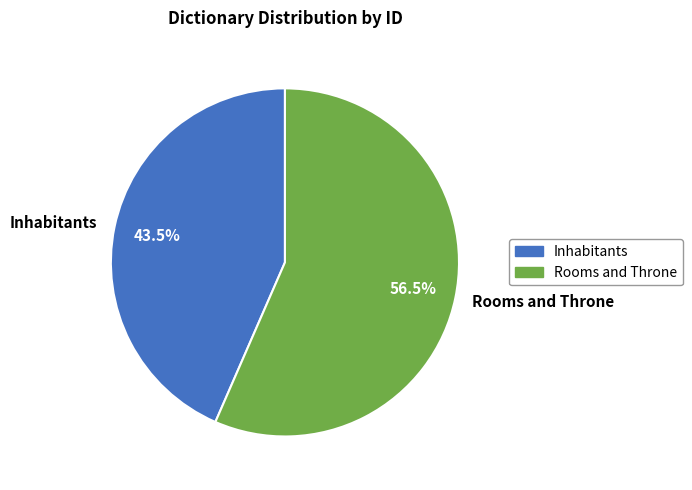

Combined, what portion of the pie is Rooms and Throne and Inhabitants?

100.0%